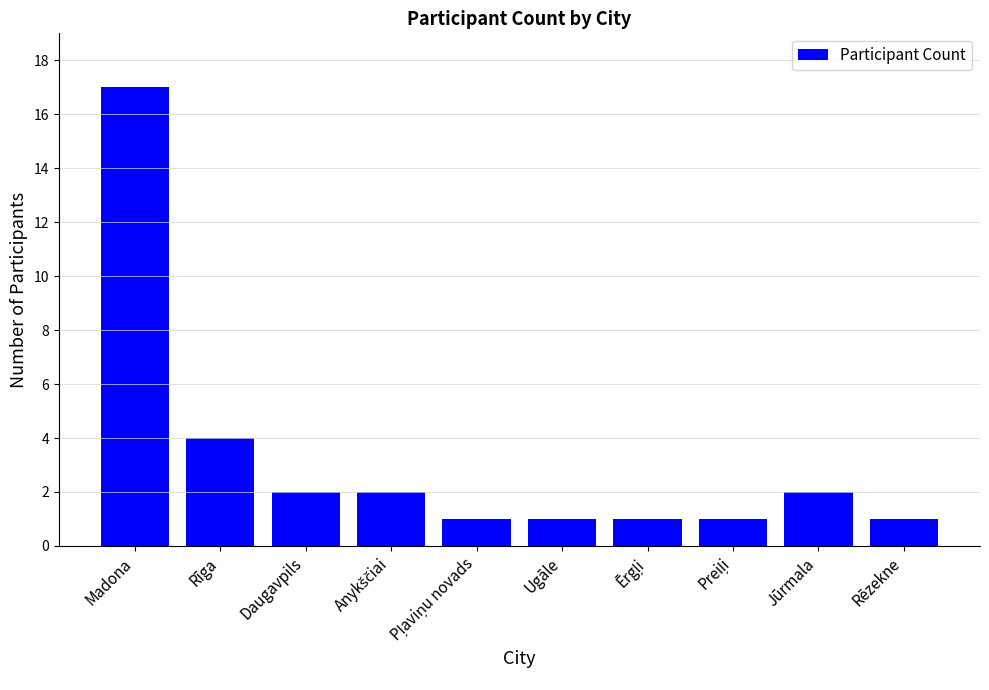

What is the greatest value displayed?

17